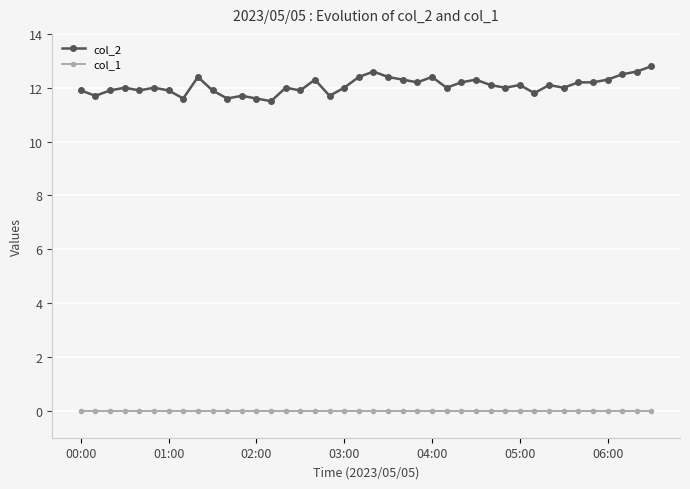

What is the value of the col_2 point at the 15th from the left?

12.0